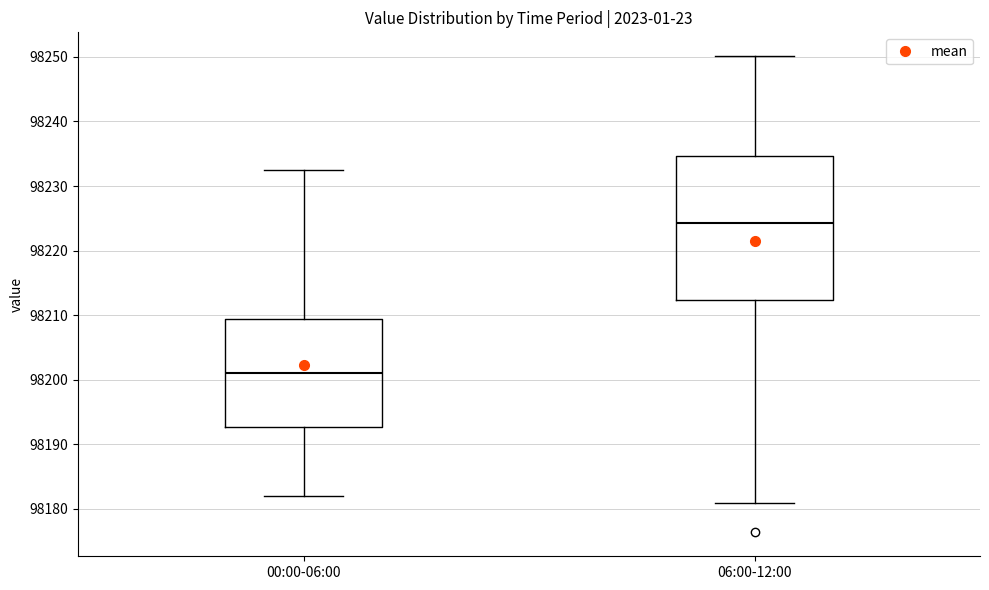

Reading left to right, transcribe this box plot: for each box, give where its median line is, the range the box spans, and where its two whiskers end, as read against the y-axis. The values are not printed on the chart, so give them approximately, as read against the axis.

00:00-06:00: median 98201, box 98193 to 98209, whiskers 98182 to 98233
06:00-12:00: median 98224, box 98212 to 98235, whiskers 98181 to 98250